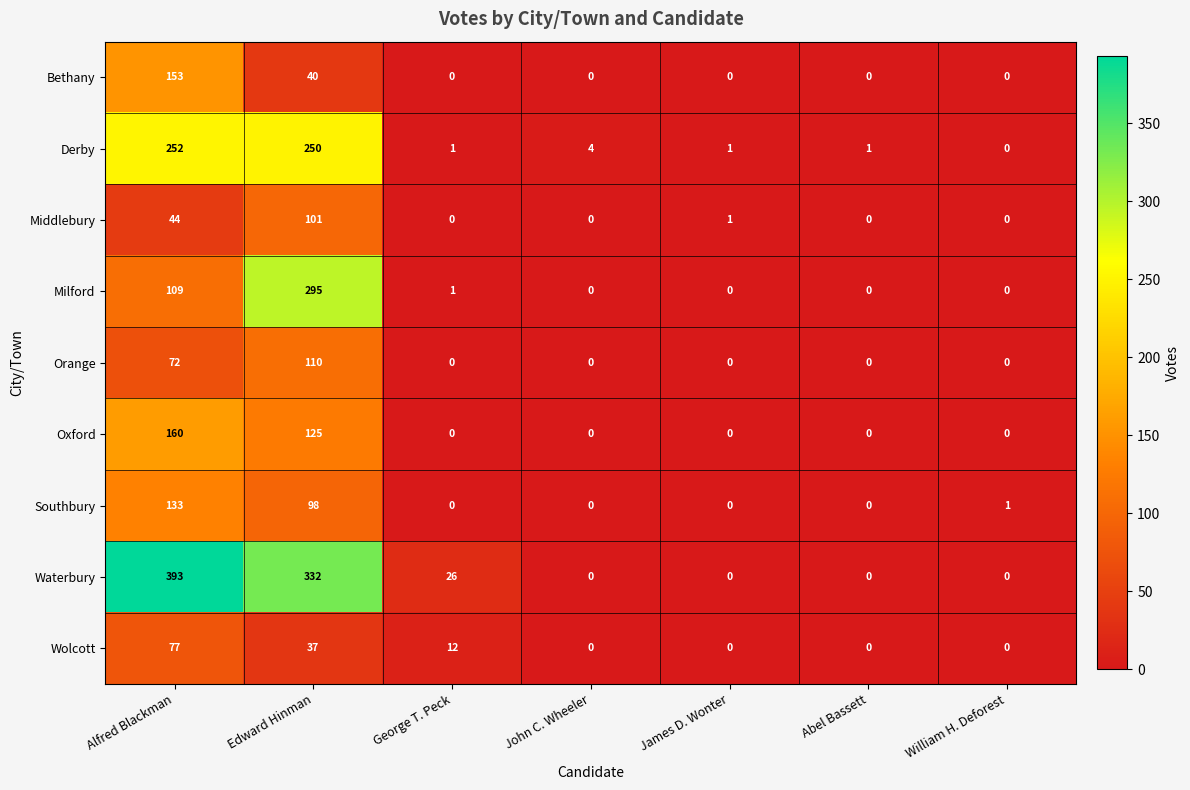

At which label is Orange closest to 55?

Alfred Blackman